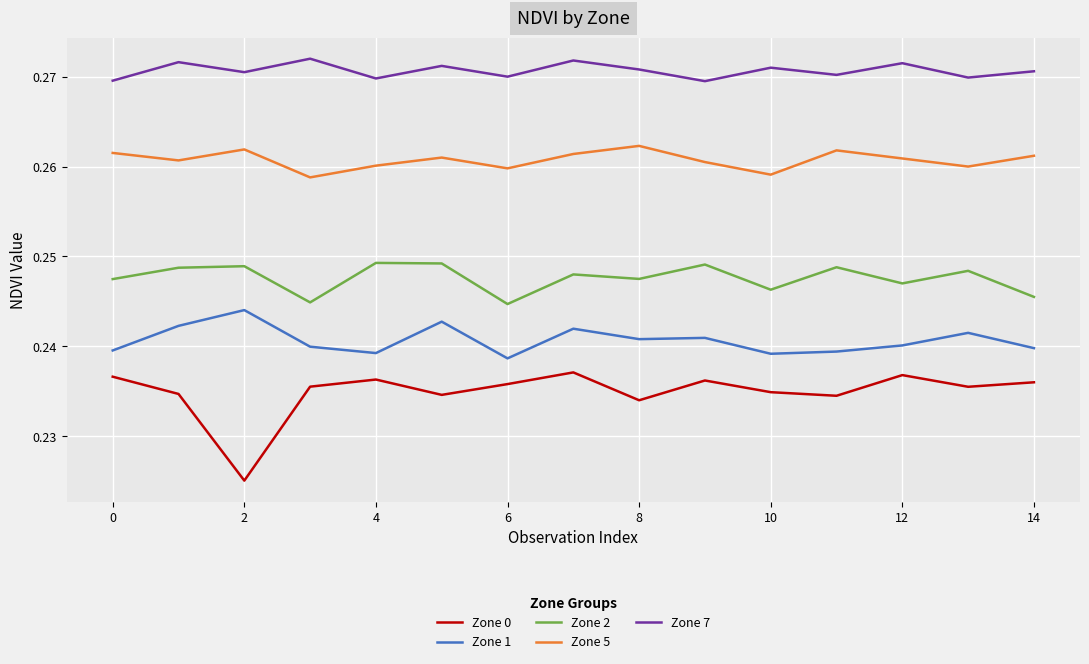

Which series has the widest spread of values?

Zone 0